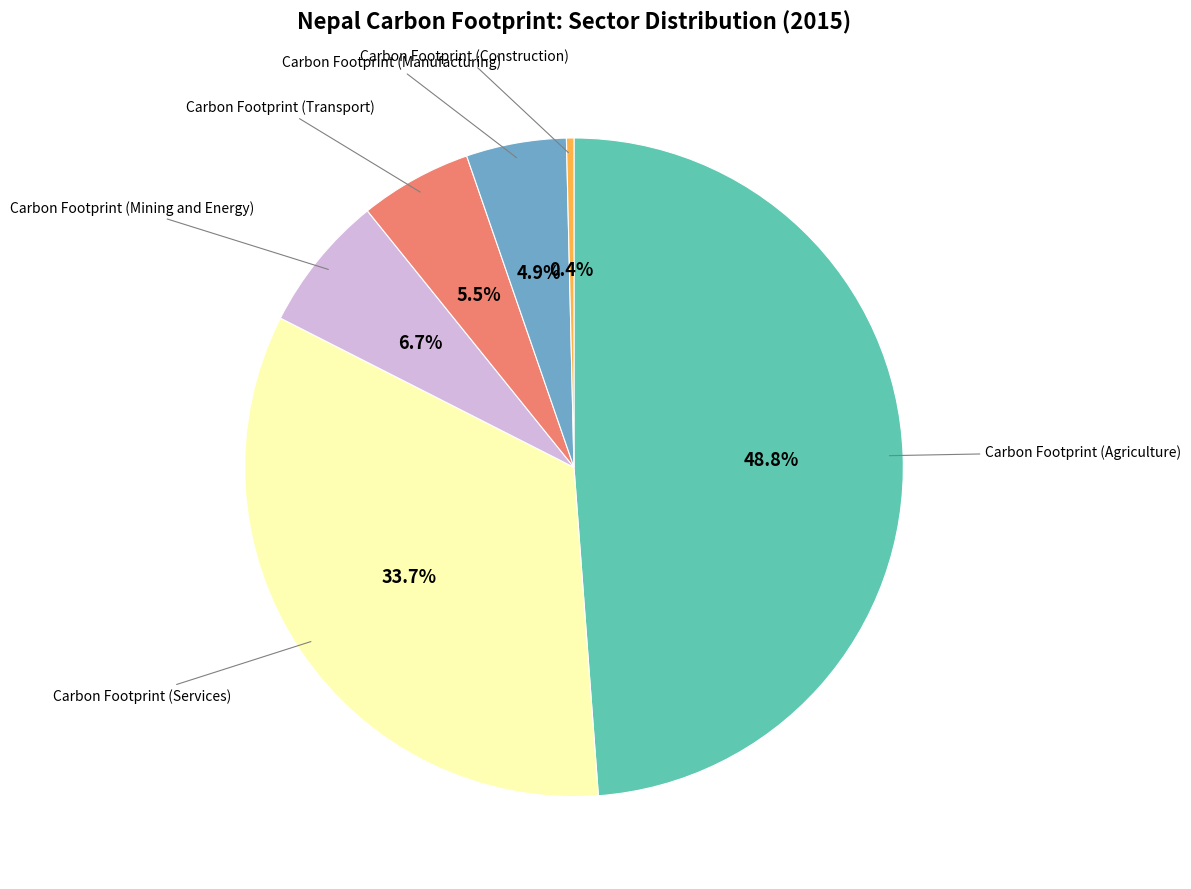

Rank the categories by value from lowest to highest.

Carbon Footprint (Construction), Carbon Footprint (Manufacturing), Carbon Footprint (Transport), Carbon Footprint (Mining and Energy), Carbon Footprint (Services), Carbon Footprint (Agriculture)